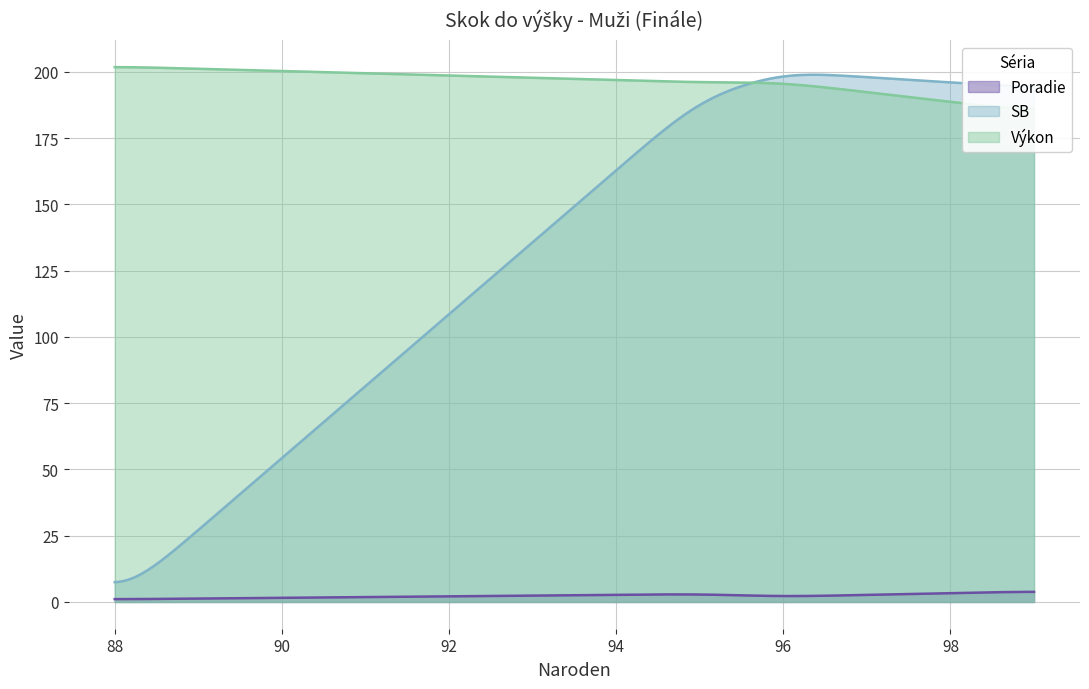

Which series has the largest total across all categories?

Výkon